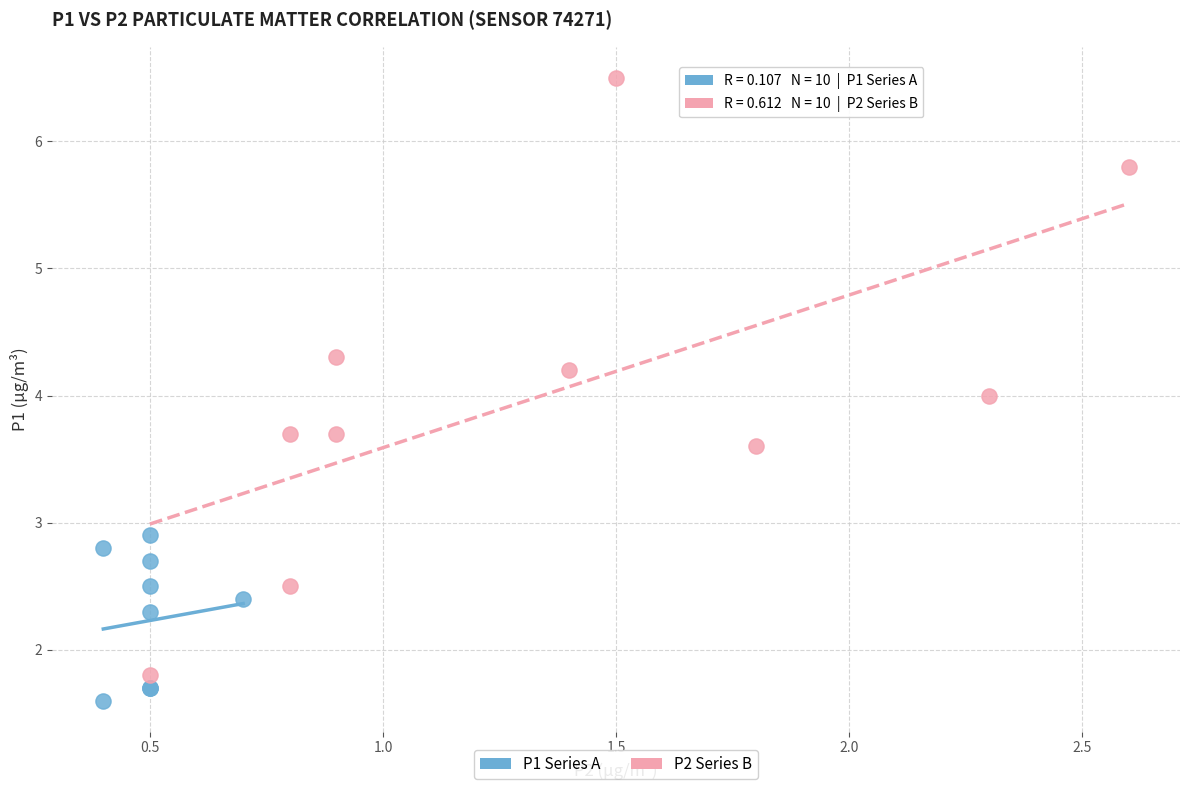

Which series contains the highest Y value?

P2 Series B